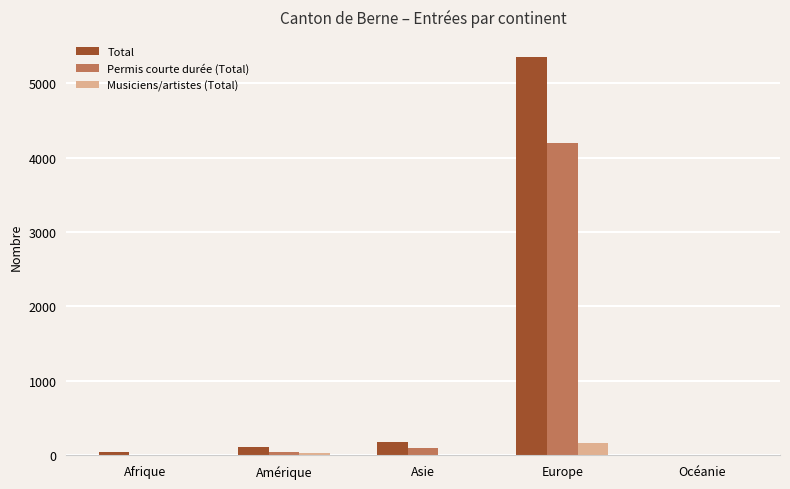

Which series has the largest total across all categories?

Total